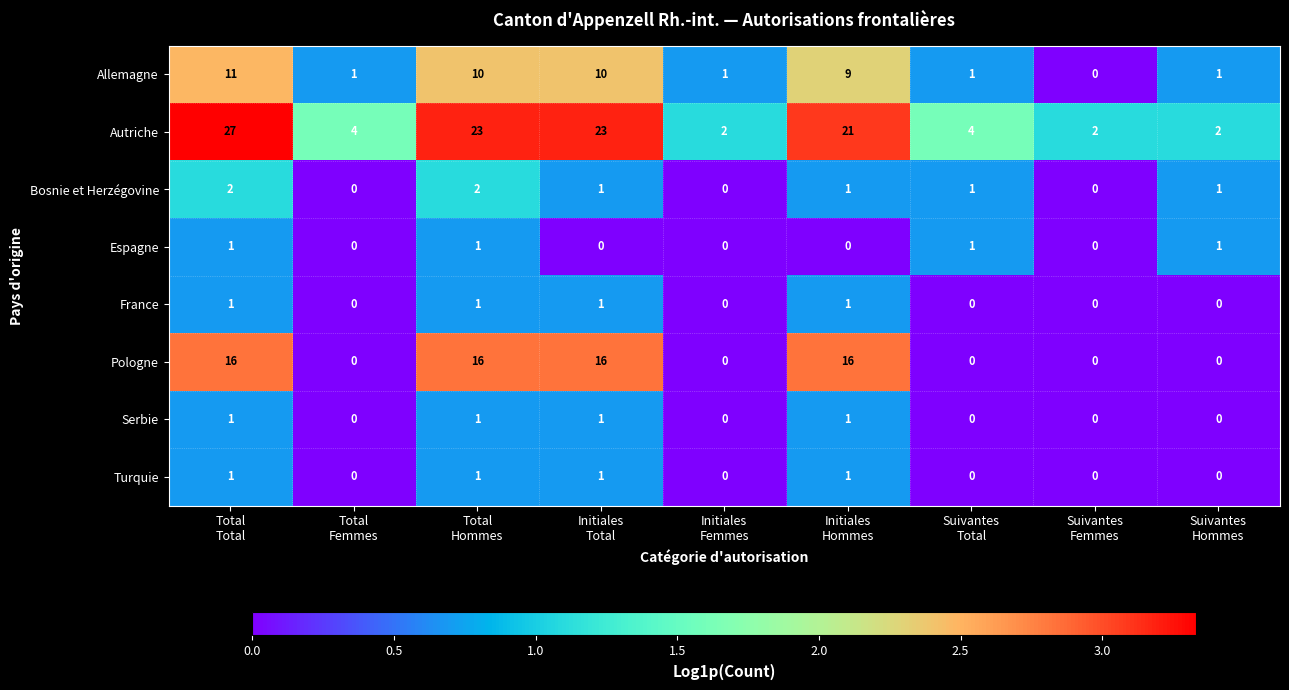

Count the Bosnie et Herzégovine values in the range 0 to 1.

7